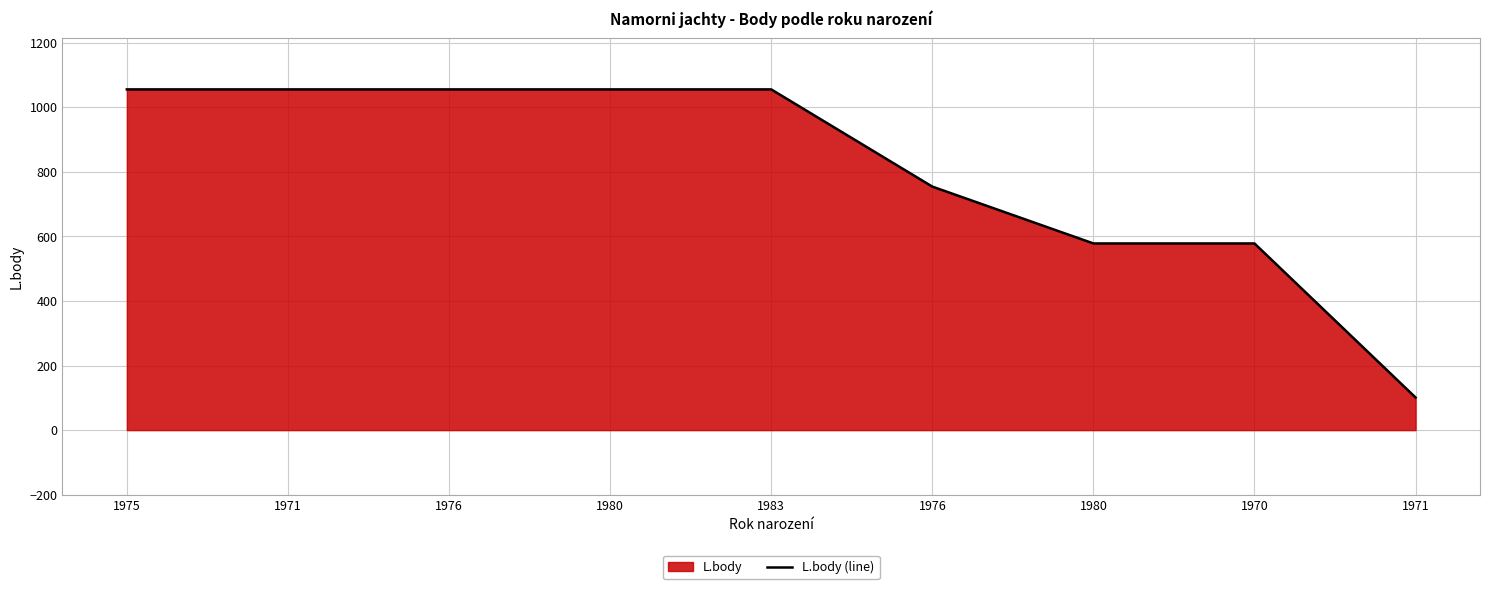

Where is the data nearest to the value 578?

1980